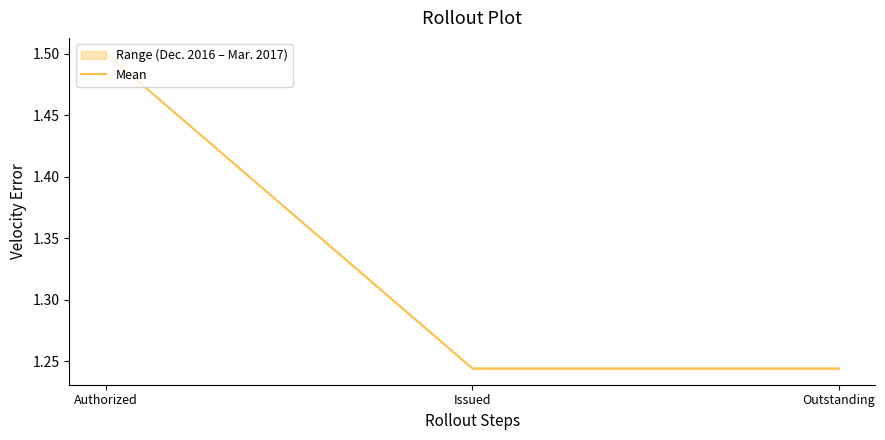

Which label corresponds to the smallest value in the chart?

Issued